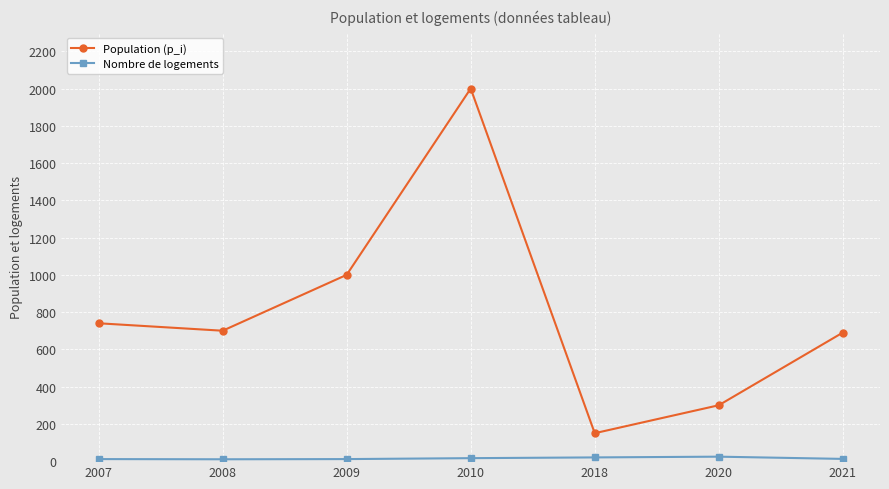

True or false: Population (p_i) and Nombre de logements intersect in this chart.

False